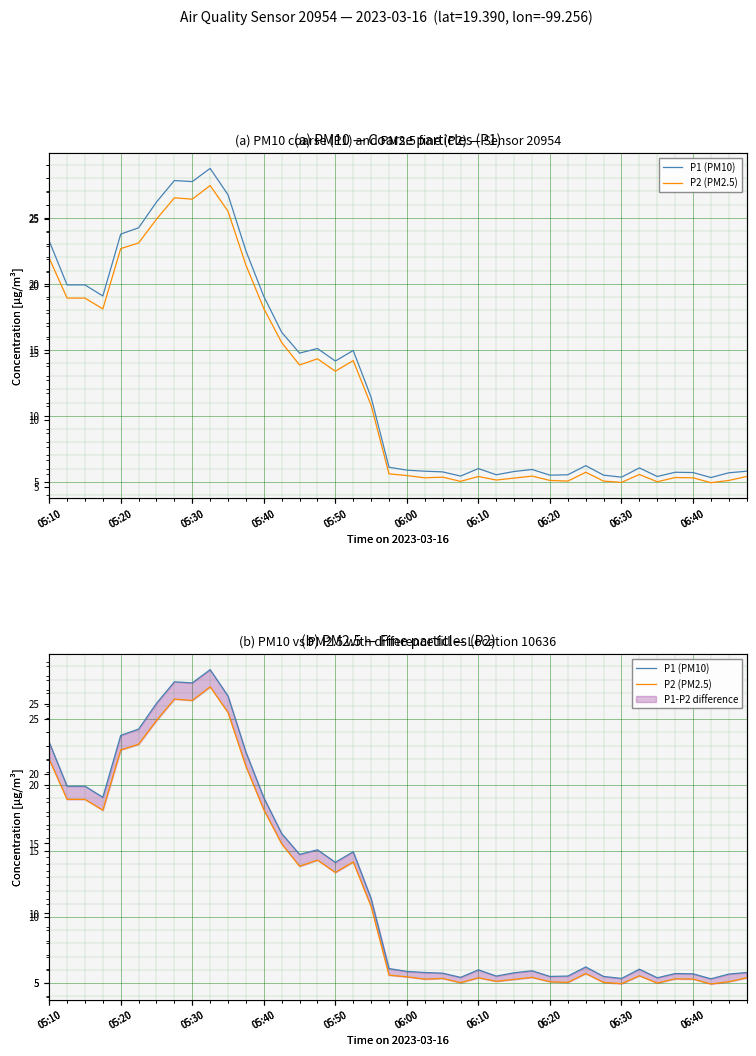

Does the chart display data point markers on the line(s)?

No